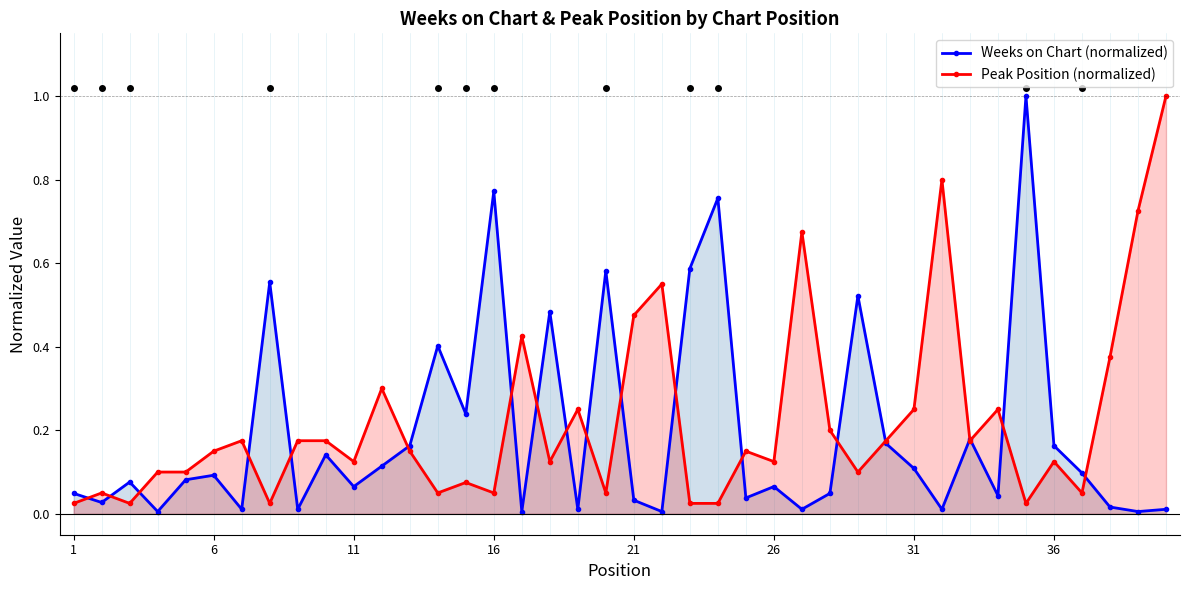

True or false: Weeks on Chart (normalized) and Peak Position (normalized) cross at least once.

True